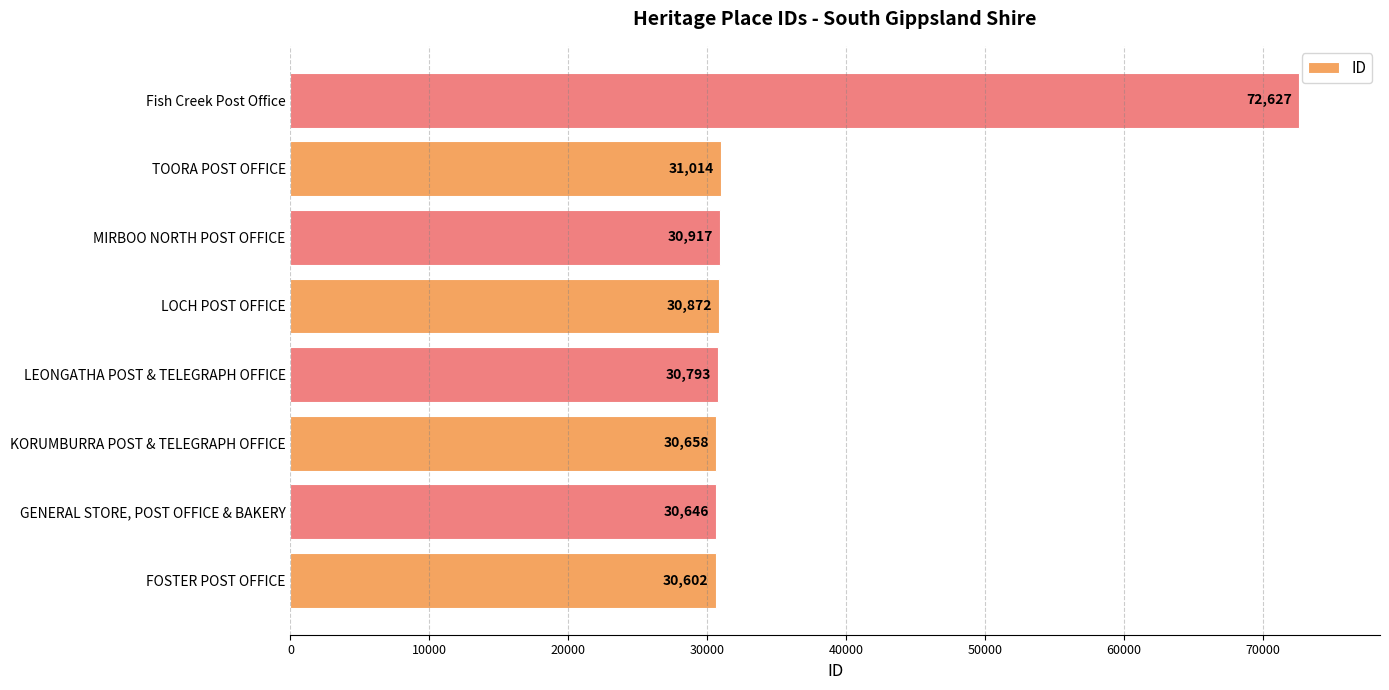

What is the change in value from KORUMBURRA POST & TELEGRAPH OFFICE to LEONGATHA POST & TELEGRAPH OFFICE?

+135